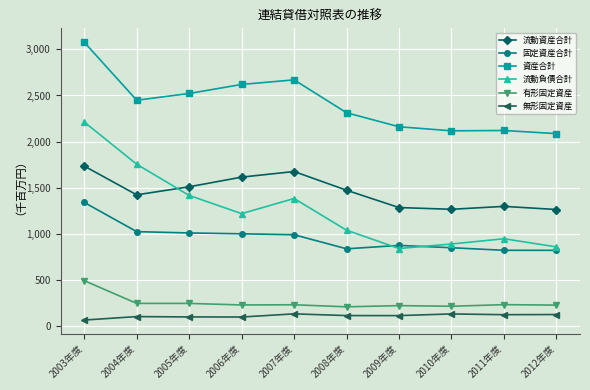

The 無形固定資産 series shows 59441 at 2005年度. True or false?

False